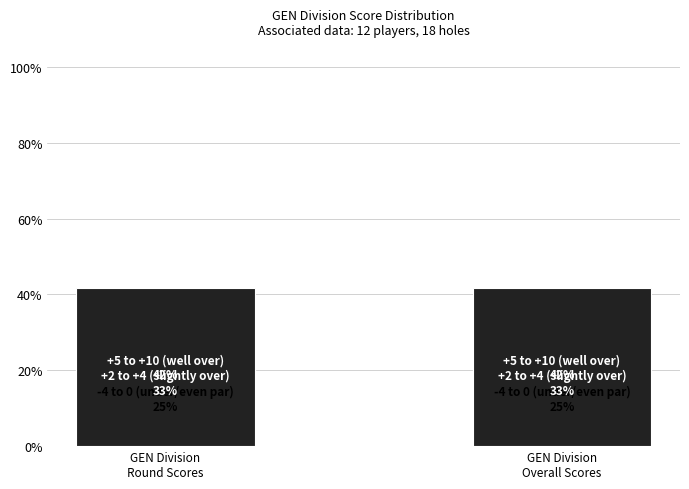

Reading right to left, extract all data points from this chart.

-4 to 0
(under/even par): GEN Division
Overall Scores=25.0	GEN Division
Round Scores=25.0
+2 to +4
(slightly over): GEN Division
Overall Scores=33.3	GEN Division
Round Scores=33.3
+5 to +10
(well over): GEN Division
Overall Scores=41.7	GEN Division
Round Scores=41.7